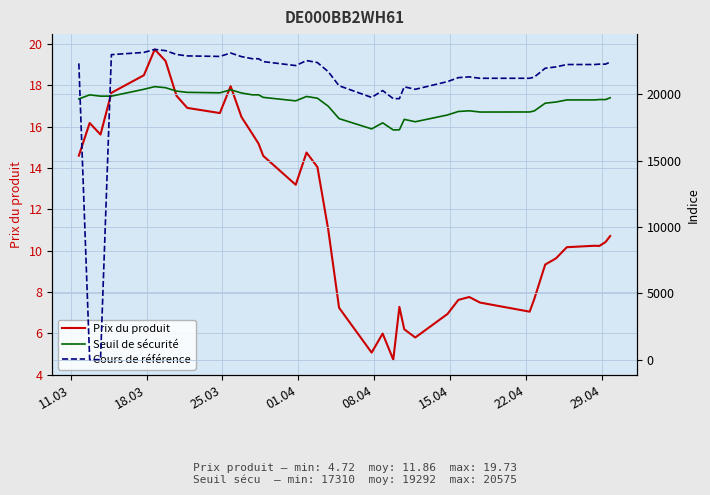

What is the highest value of the Prix du produit series?

19.7